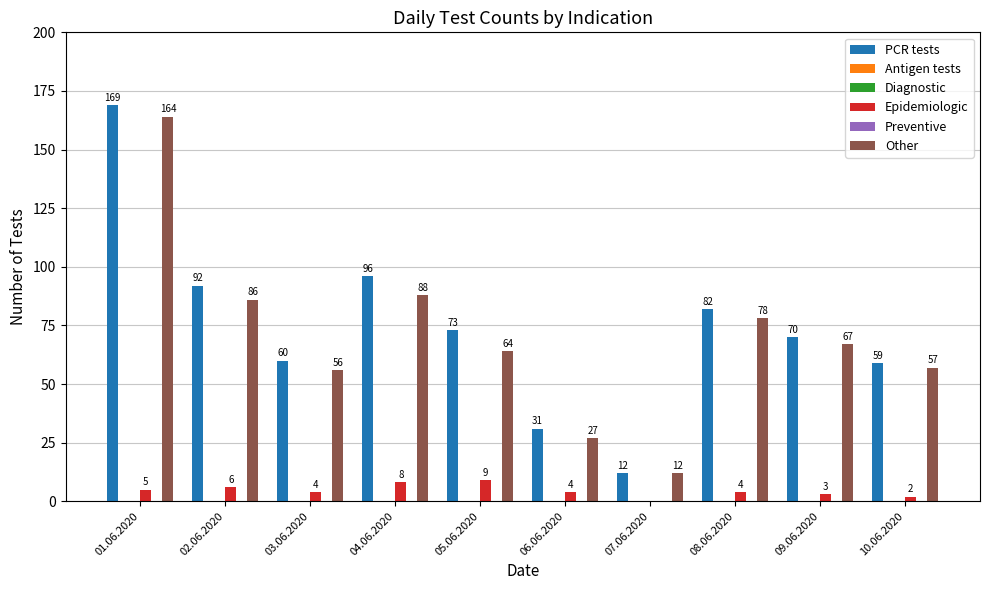

How many bars are there in total?

60